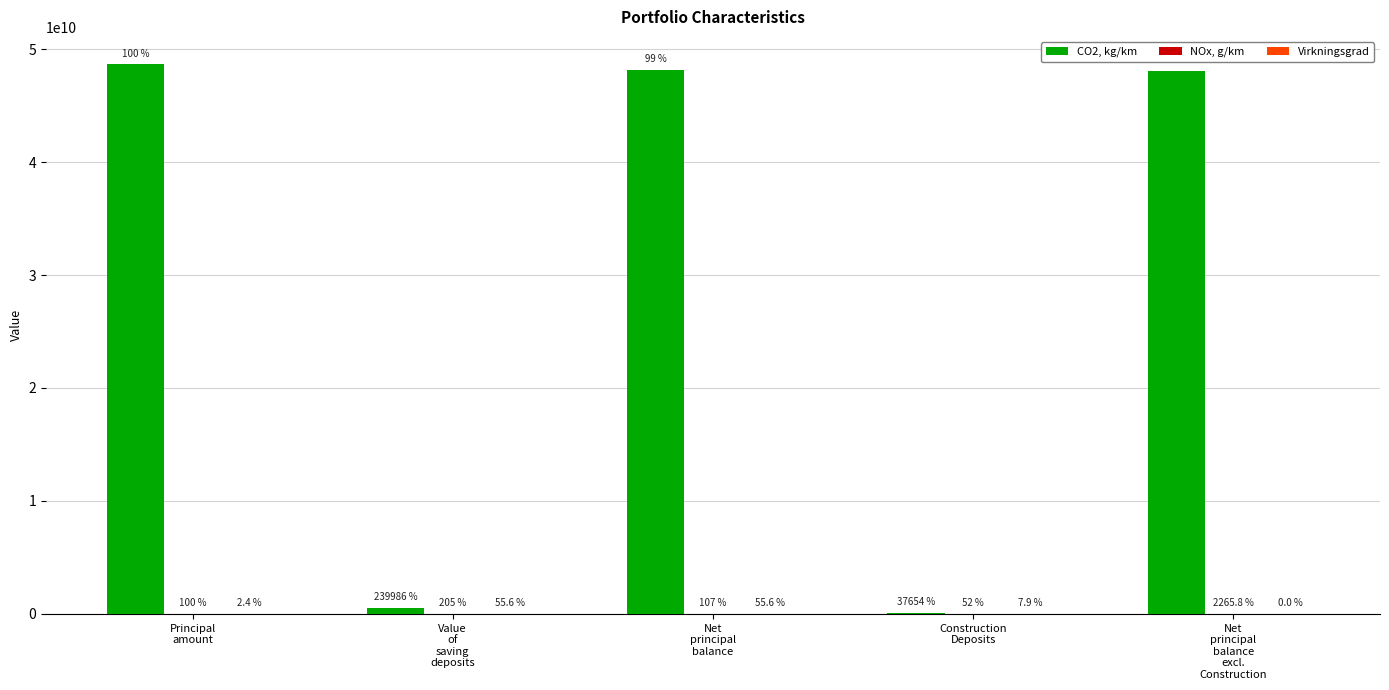

Reading left to right, what are all the values shown in this chart?

CO2, kg/km: 48650183504.3	509147560.1	48141035944.3	79885301.1	48061150643.2
NOx, g/km: 212157.0	434759.0	226912.3	110730.4	22.7
Virkningsgrad: 0.0	0.6	0.6	0.1	0.0